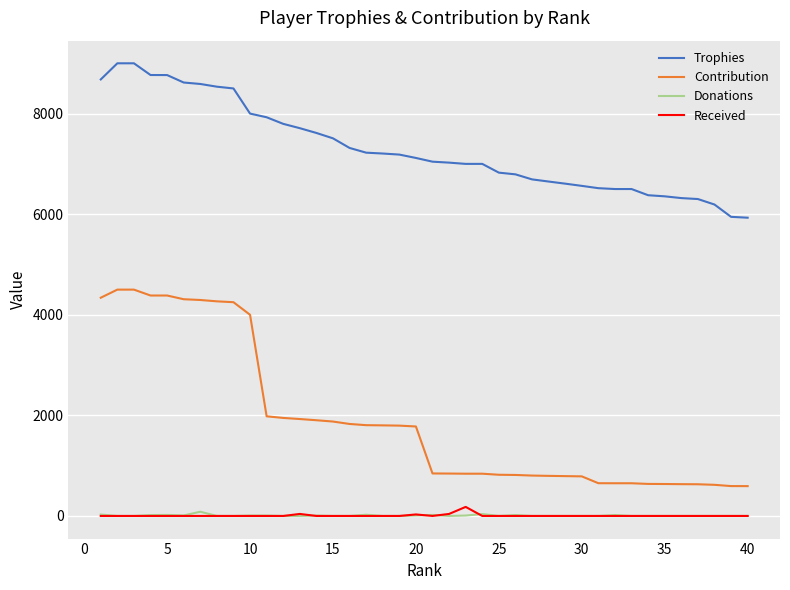

True or false: Trophies and Donations cross at least once.

False